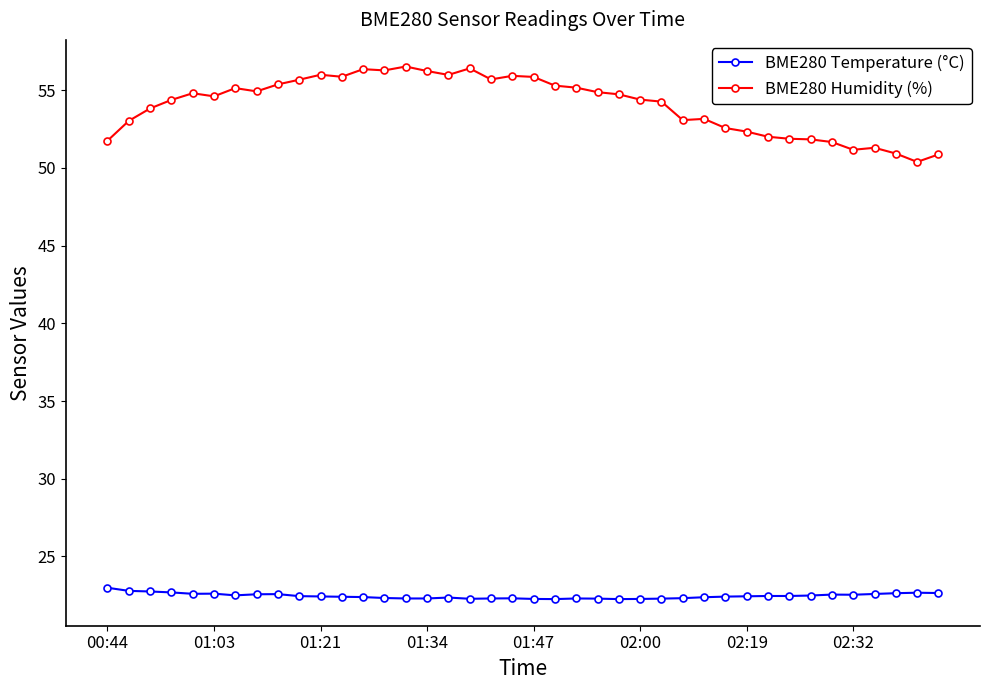

List the series in order of their overall mean, lowest first.

BME280 Temperature (°C), BME280 Humidity (%)